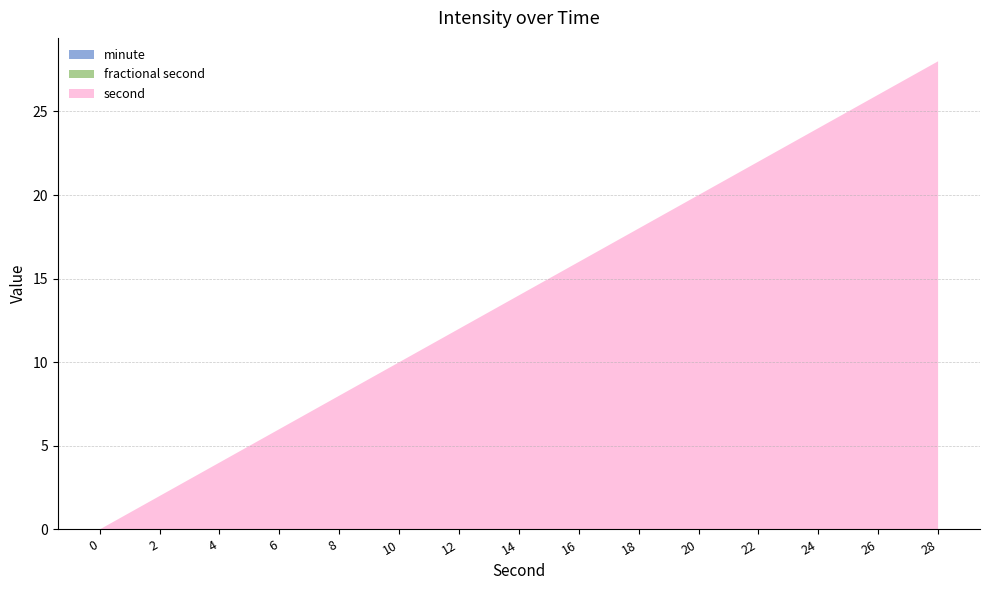

At which category is the sum across all series the highest?

28